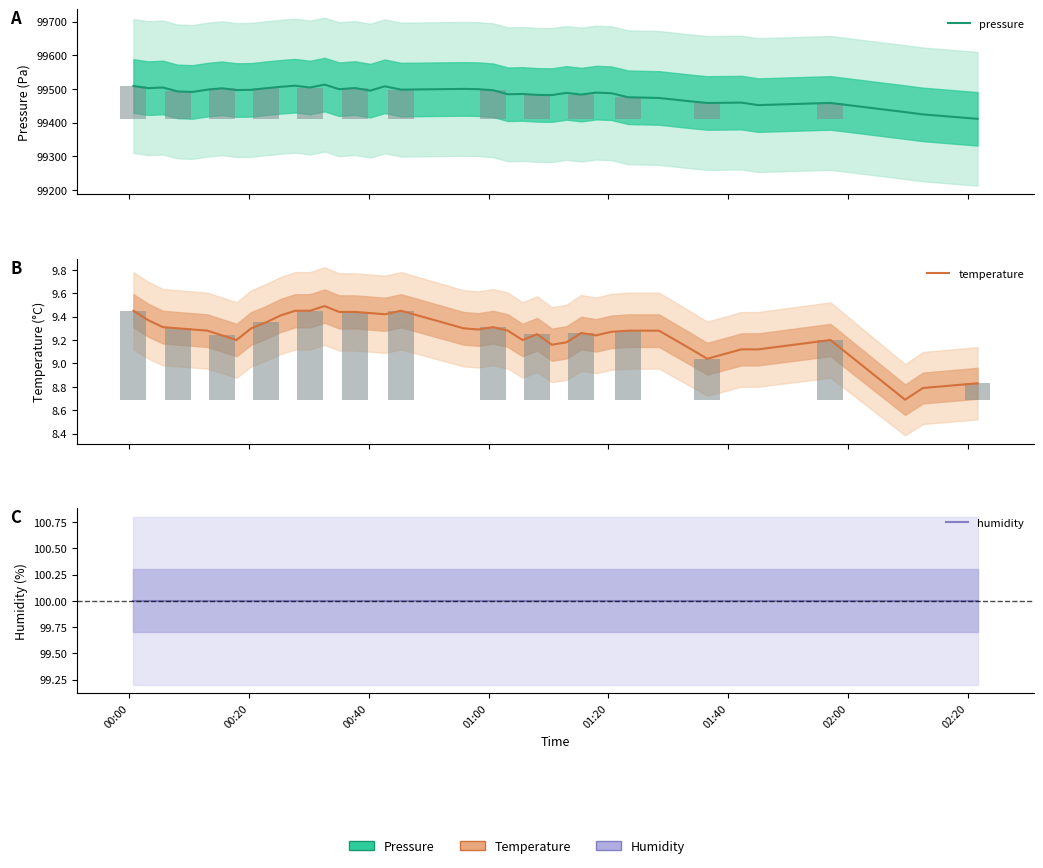

How many distinct data groups are displayed?

3